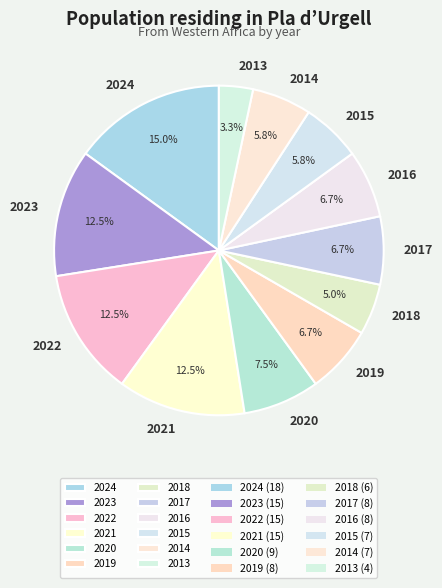

The 2017 slice represents 7% of the pie. True or false?

True